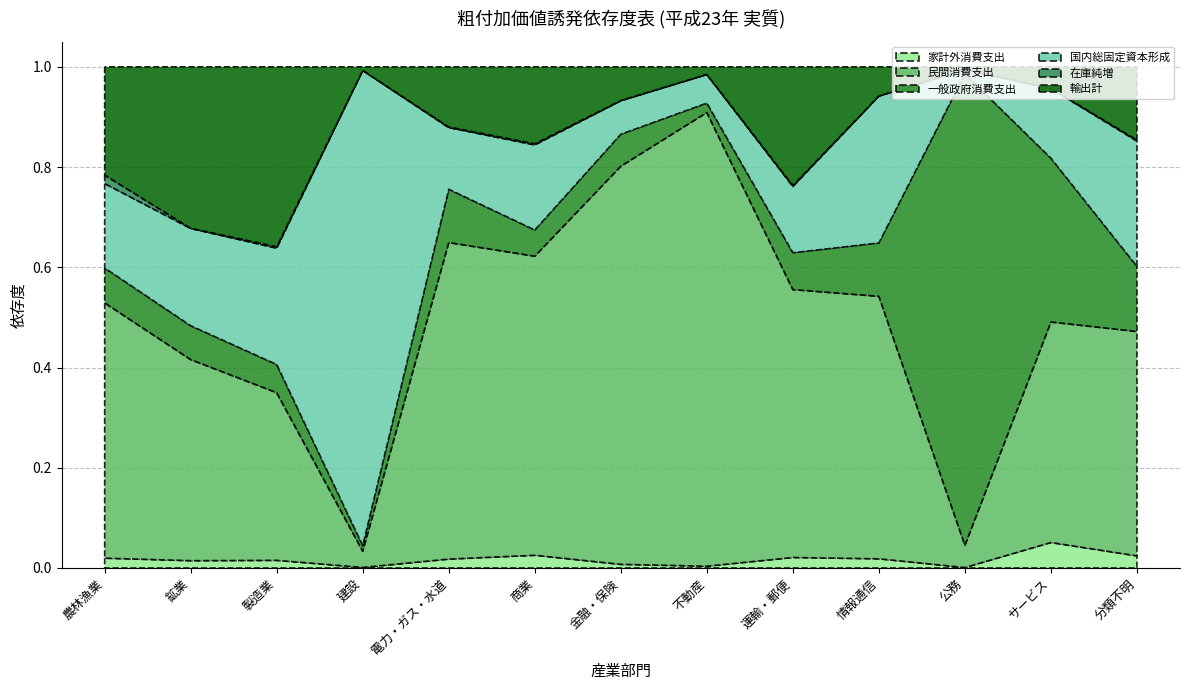

Reading left to right, transcribe all the data shown in this chart.

家計外消費支出: 農林漁業=0.0	鉱業=0.0	製造業=0.0	建設=0.0	電力・ガス・水道=0.0	商業=0.0	金融・保険=0.0	不動産=0.0	運輸・郵便=0.0	情報通信=0.0	公務=0.0	サービス=0.1	分類不明=0.0
民間消費支出: 農林漁業=0.5	鉱業=0.4	製造業=0.3	建設=0.0	電力・ガス・水道=0.6	商業=0.6	金融・保険=0.8	不動産=0.9	運輸・郵便=0.5	情報通信=0.5	公務=0.0	サービス=0.4	分類不明=0.4
一般政府消費支出: 農林漁業=0.1	鉱業=0.1	製造業=0.1	建設=0.0	電力・ガス・水道=0.1	商業=0.1	金融・保険=0.1	不動産=0.0	運輸・郵便=0.1	情報通信=0.1	公務=0.9	サービス=0.3	分類不明=0.1
国内総固定資本形成: 農林漁業=0.2	鉱業=0.2	製造業=0.2	建設=0.9	電力・ガス・水道=0.1	商業=0.2	金融・保険=0.1	不動産=0.1	運輸・郵便=0.1	情報通信=0.3	公務=0.0	サービス=0.1	分類不明=0.3
在庫純増: 農林漁業=0.0	鉱業=0.0	製造業=0.0	建設=0.0	電力・ガス・水道=0.0	商業=0.0	金融・保険=0.0	不動産=0.0	運輸・郵便=0.0	情報通信=0.0	公務=0.0	サービス=0.0	分類不明=0.0
輸出計: 農林漁業=0.2	鉱業=0.3	製造業=0.4	建設=0.0	電力・ガス・水道=0.1	商業=0.2	金融・保険=0.1	不動産=0.0	運輸・郵便=0.2	情報通信=0.1	公務=0.0	サービス=0.0	分類不明=0.1